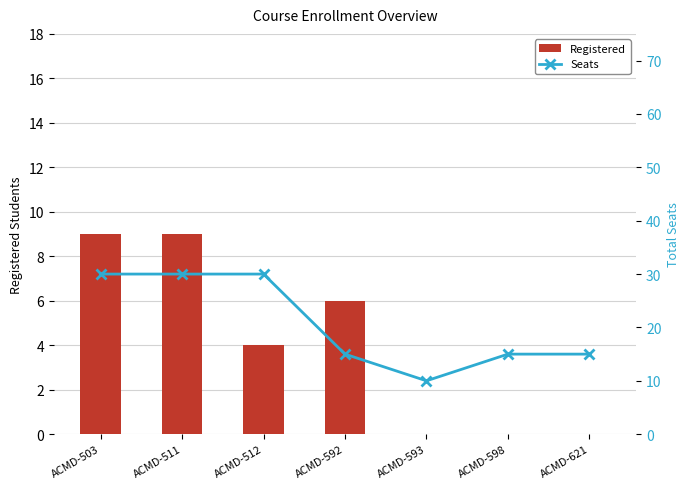

The value of Registered at ACMD-512 is 1. True or false?

False